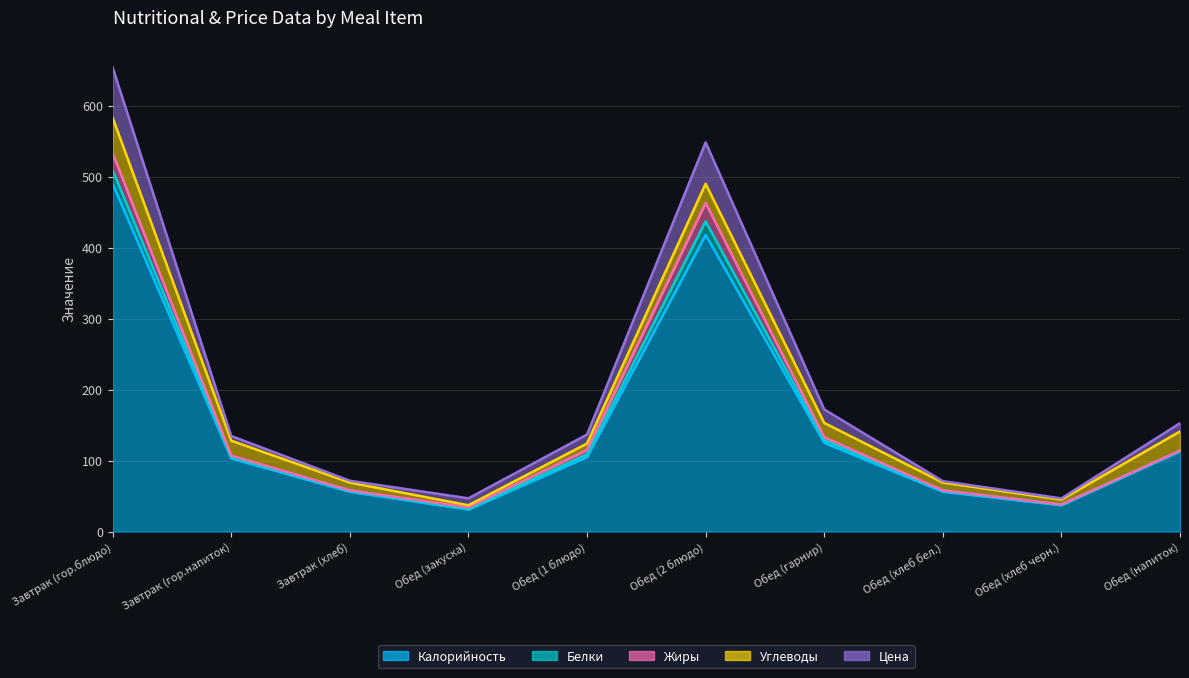

True or false: Белки and Калорийность intersect in this chart.

False